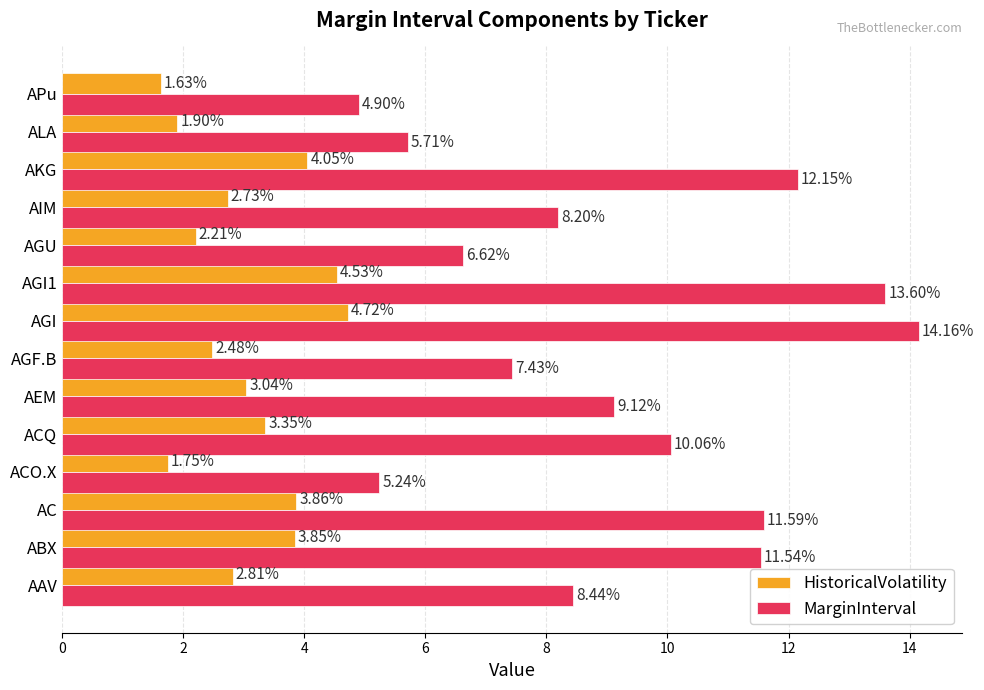

What are all the series names shown in the legend?

HistoricalVolatility, MarginInterval